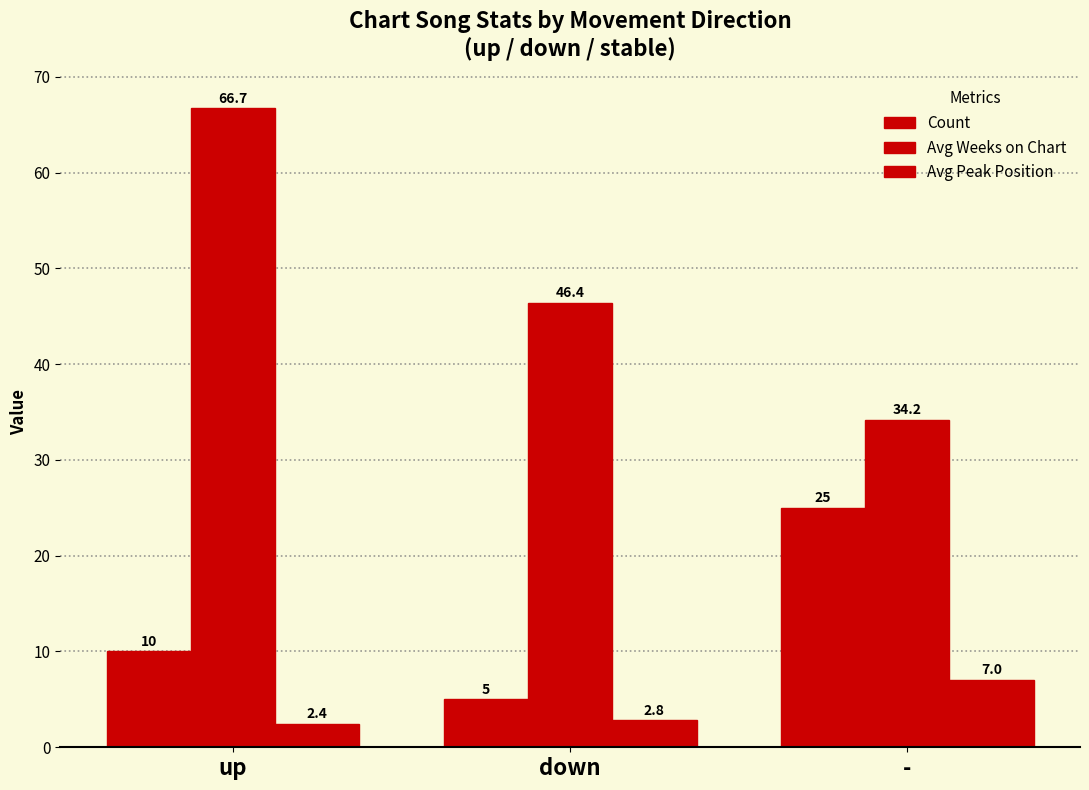

How many values in the Avg Weeks on Chart series are below 46?

1